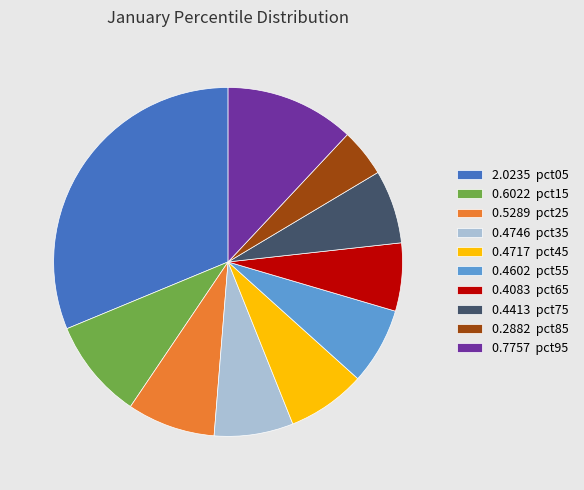

Is there a majority slice in this chart?

No